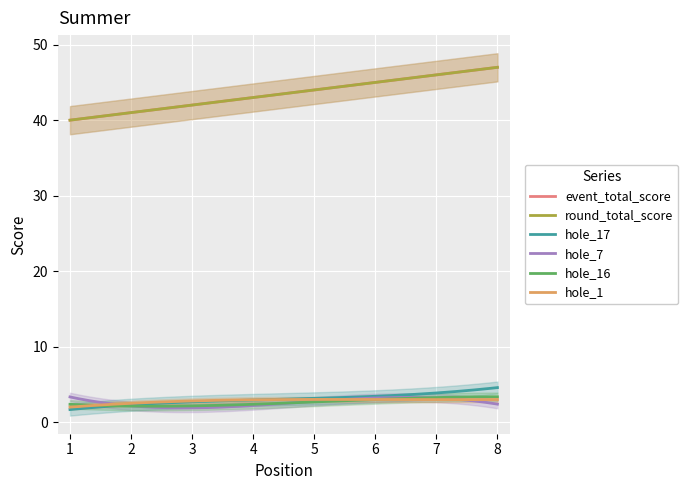

True or false: hole_1 and round_total_score cross at least once.

False